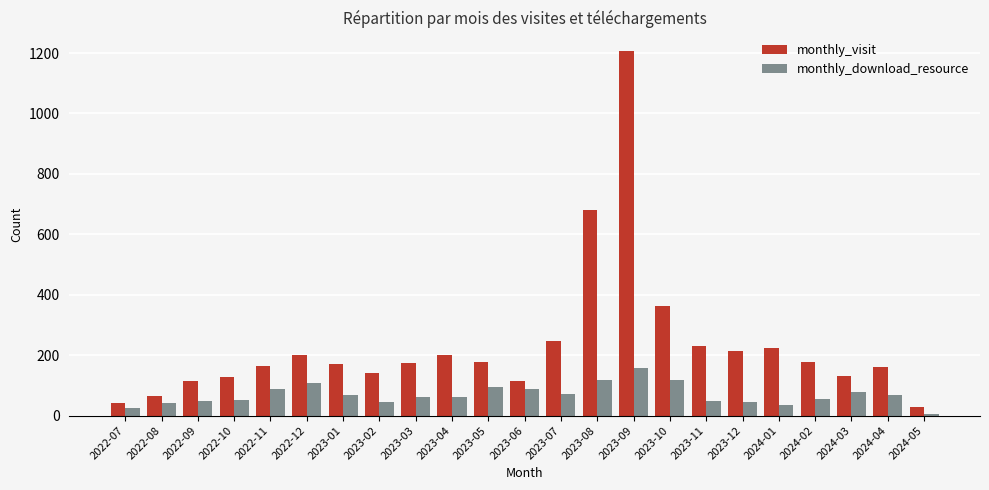

Which series changed the most between 2023-05 and 2023-08?

monthly_visit